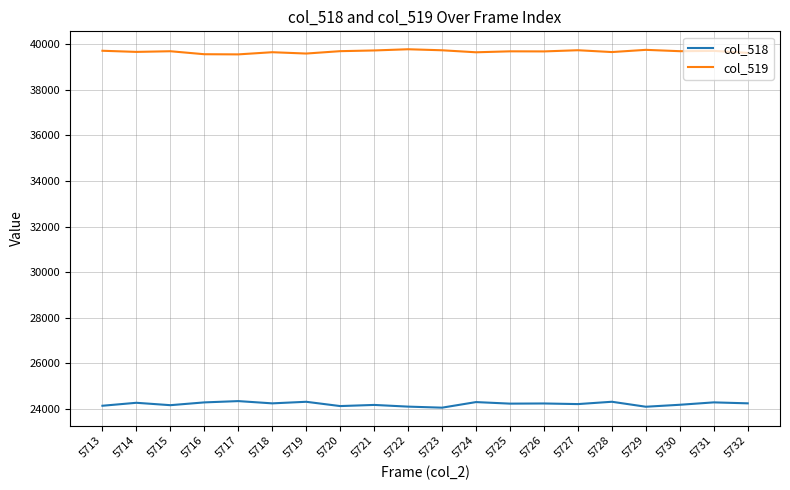

What is the sum of all col_518 values?

484381